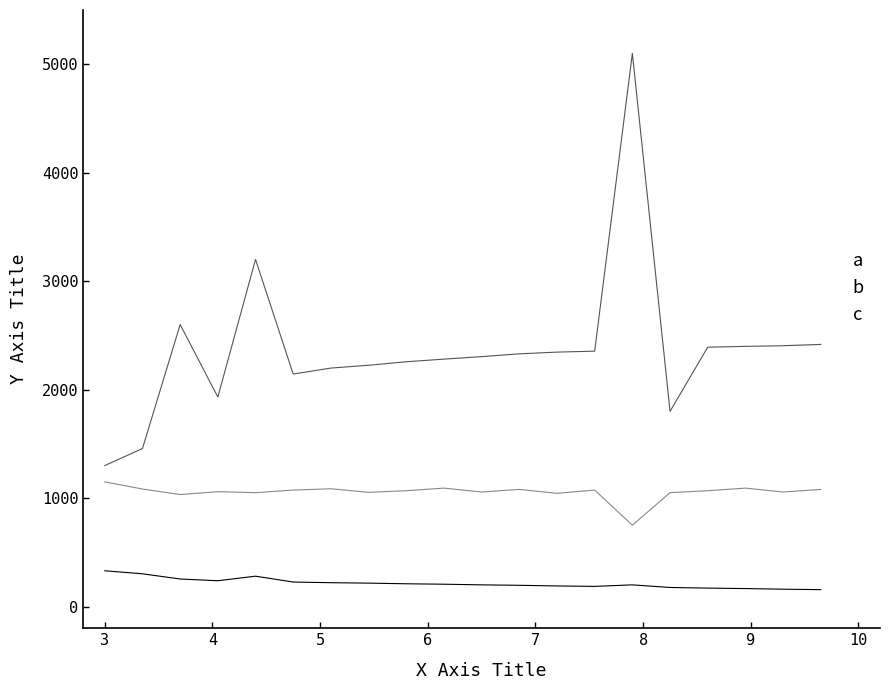

Which series has the largest total across all categories?

a